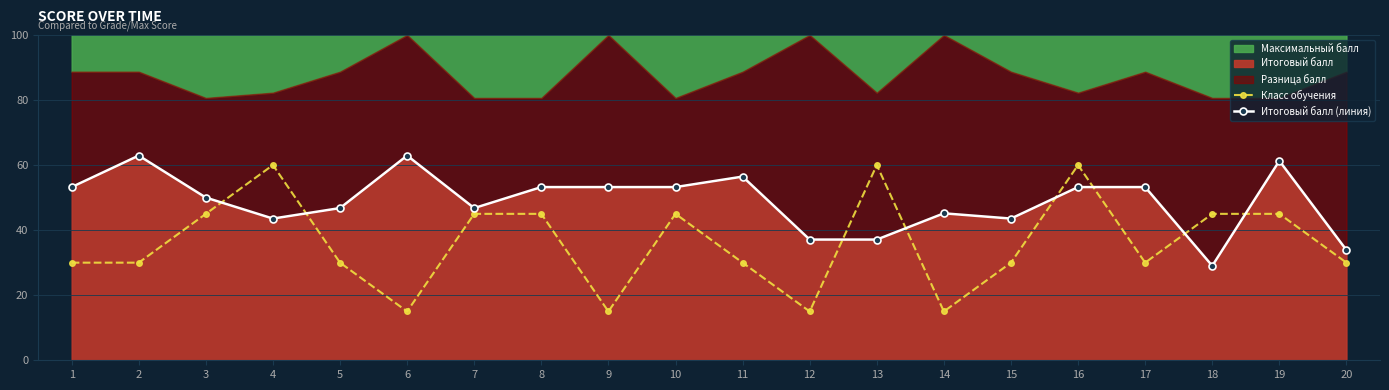

What is the difference between the second highest and minimum values in the Класс обучения series?

45.0